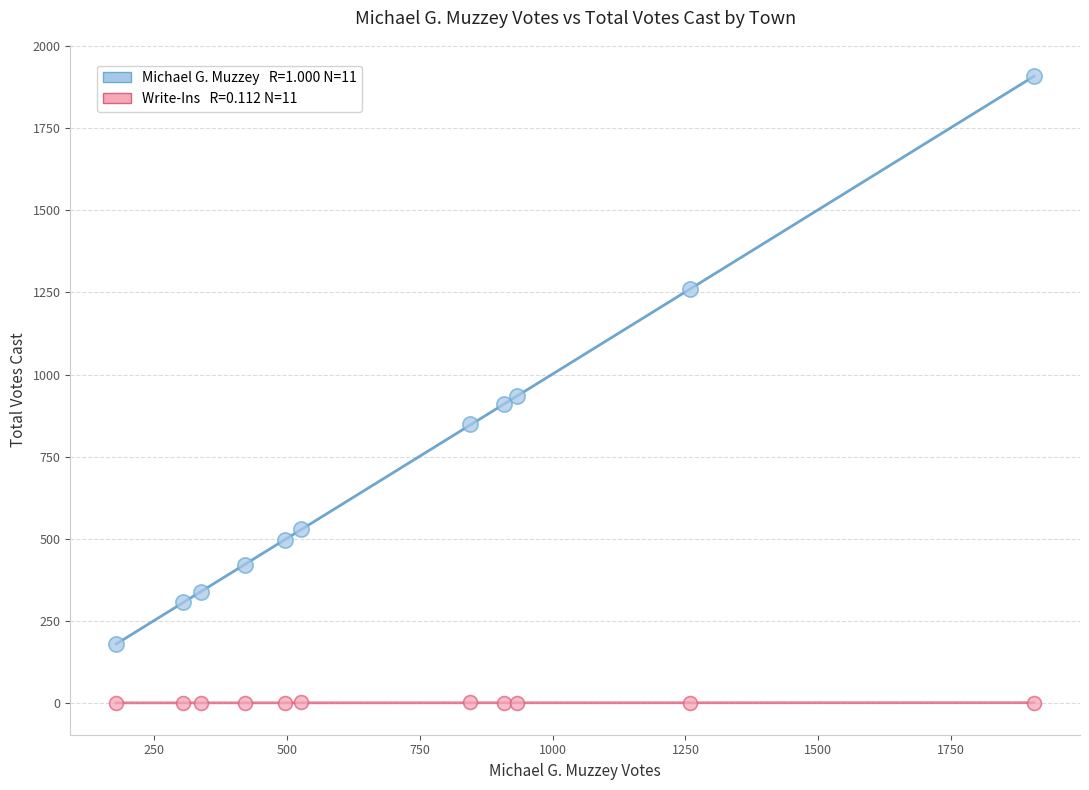

Across all data points, what is the range of Y values (max minus min)?

1908